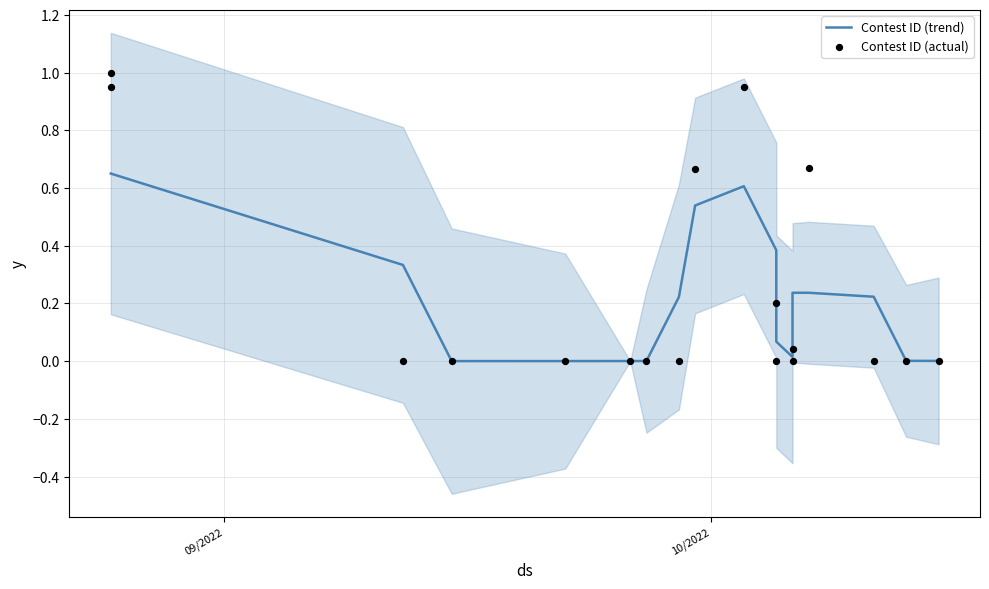

Which series has the largest total across all categories?

Contest ID (actual)